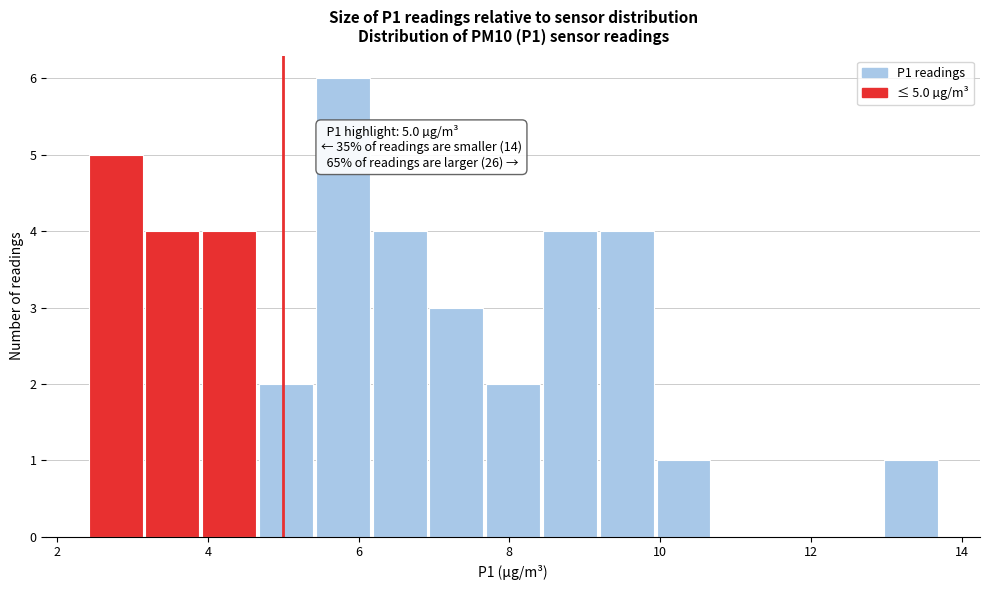

Around what value on the x-axis is the tallest bar? Give the approximate position of its centre, as read against the axis.

5.8